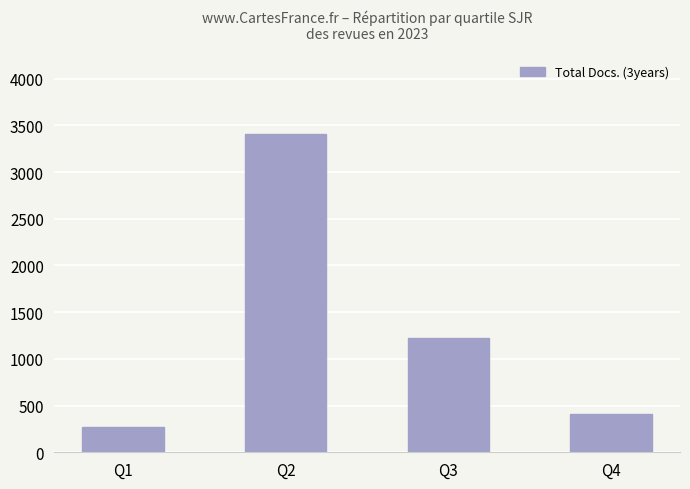

At which label does the data first exceed 1225?

Q2